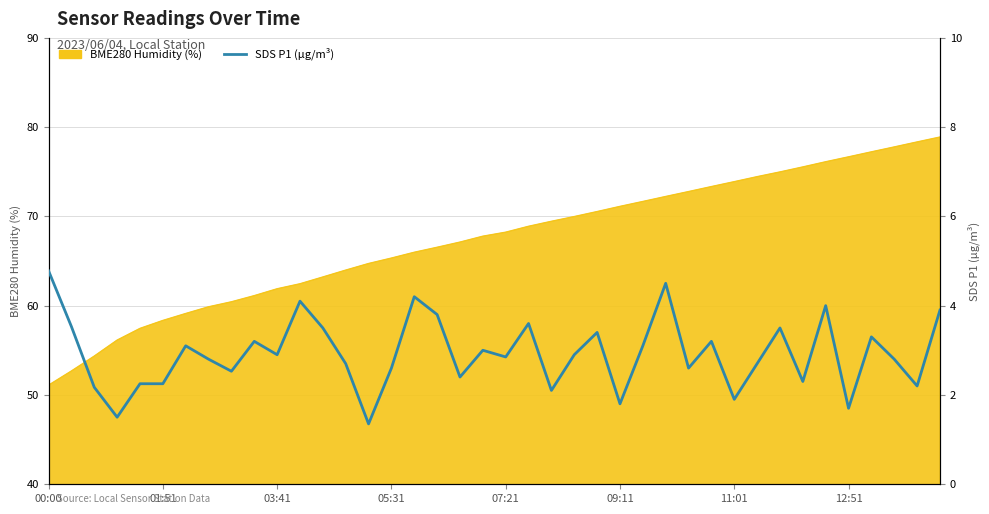

The chart shows a value of 3.8 at 8. True or false?

False